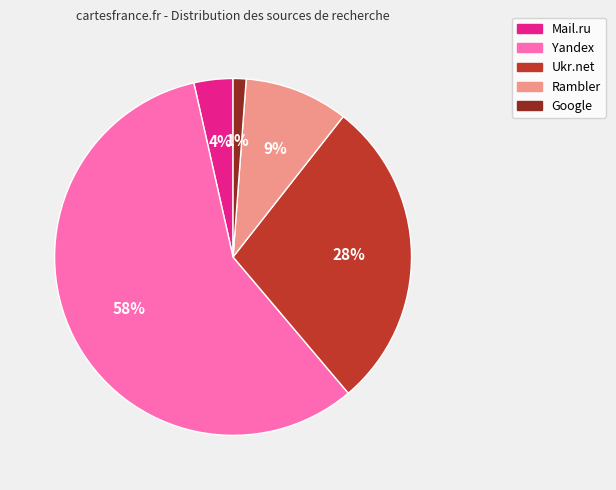

Is there a majority slice in this chart?

Yes